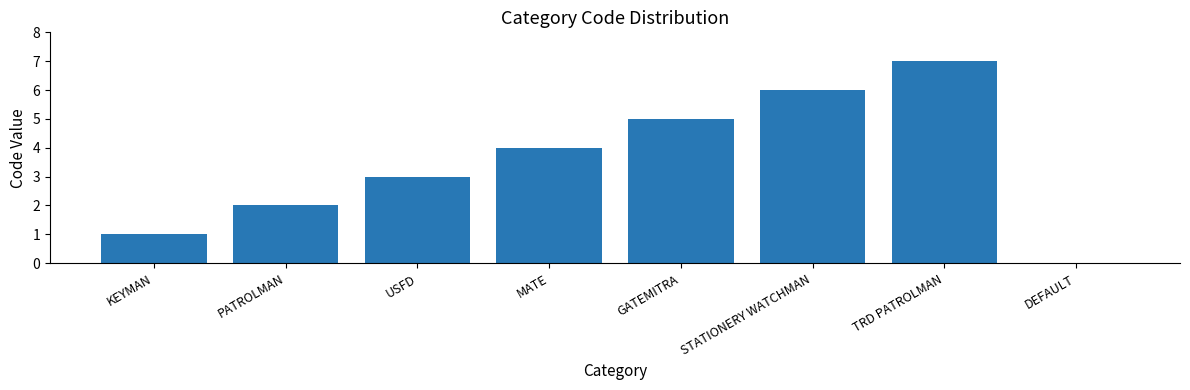

What is the greatest value displayed?

7